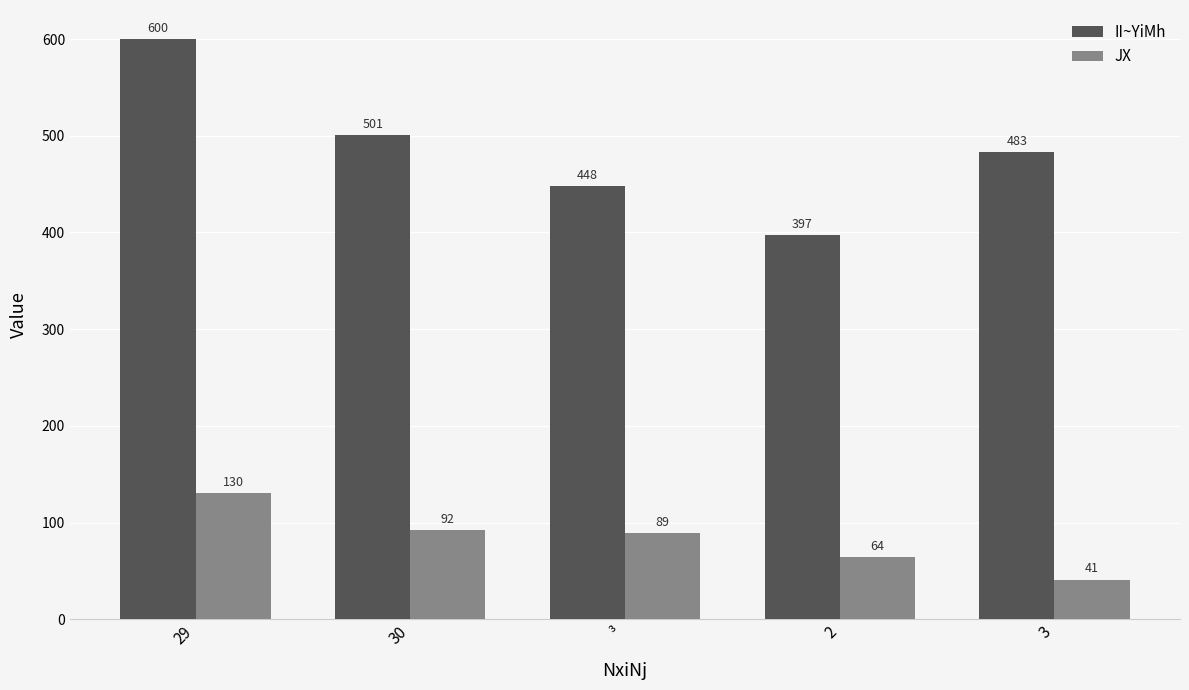

At which label does JX first exceed 89?

29